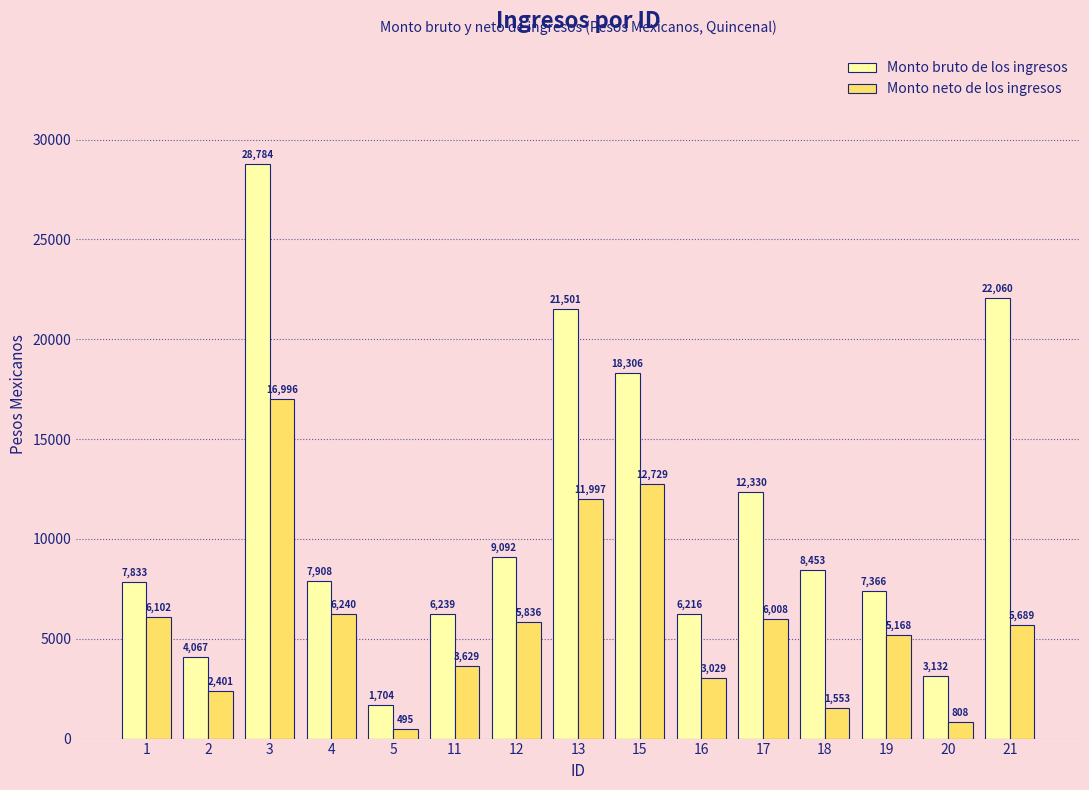

What is the difference between the maximum and minimum values in the Monto neto de los ingresos series?

16500.7